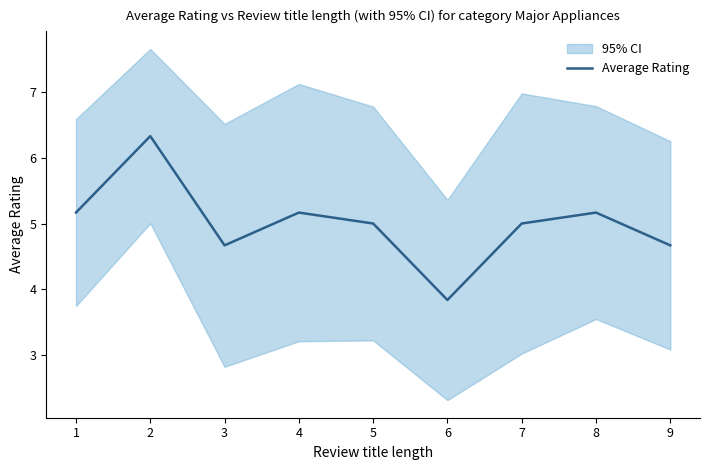

The value of Average Rating at 8 is 5.2. True or false?

True